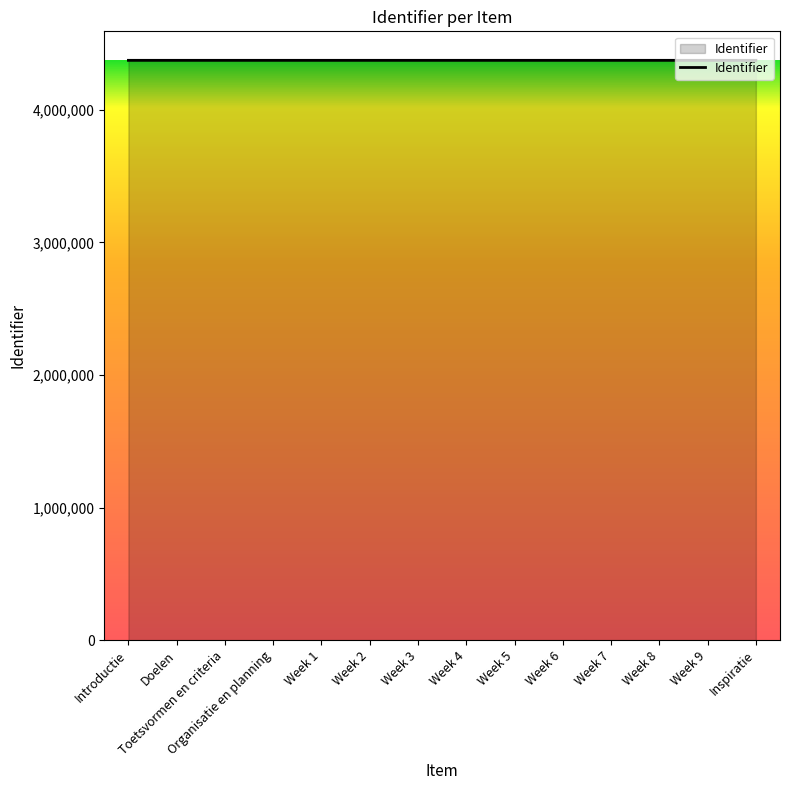

What is the greatest value displayed?

4372569